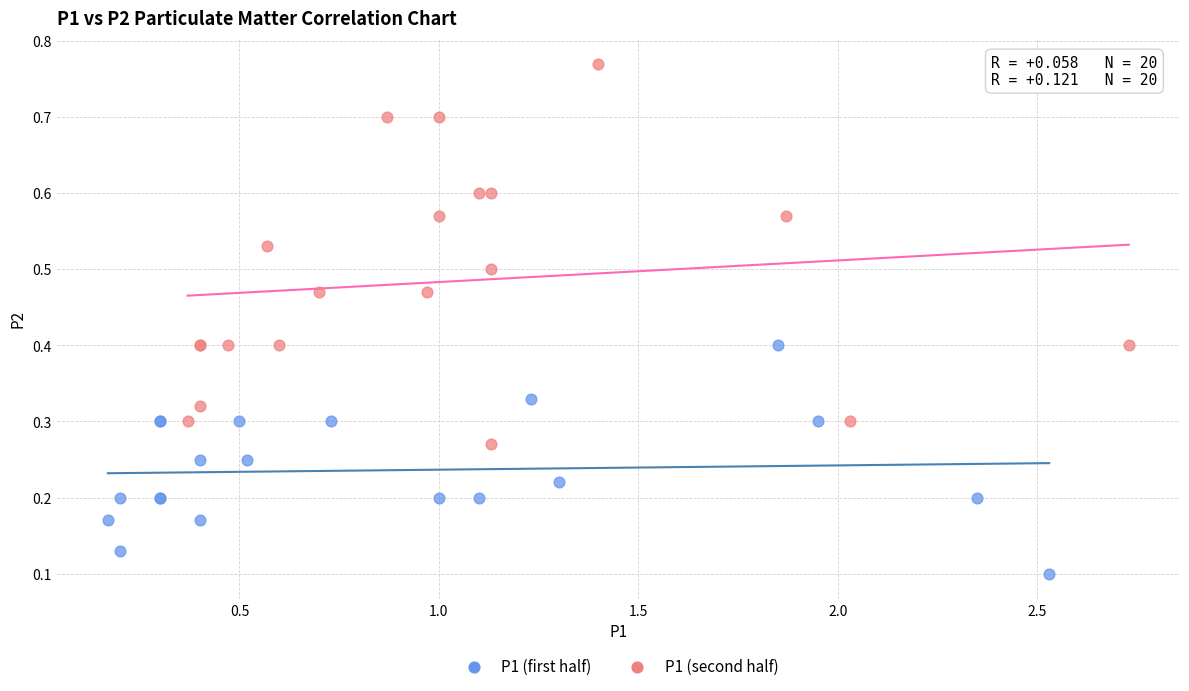

Which series contains the lowest Y value?

P1 (first half)